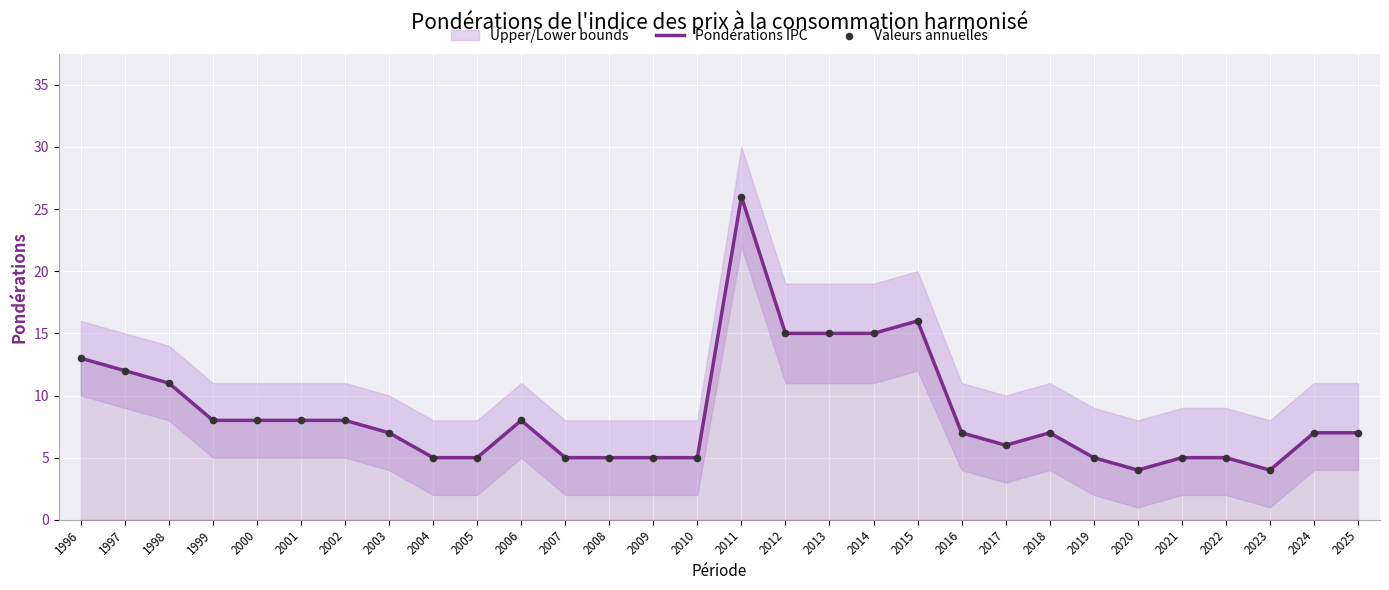

What are all the series names shown in the legend?

Pondérations IPC, Valeurs annuelles